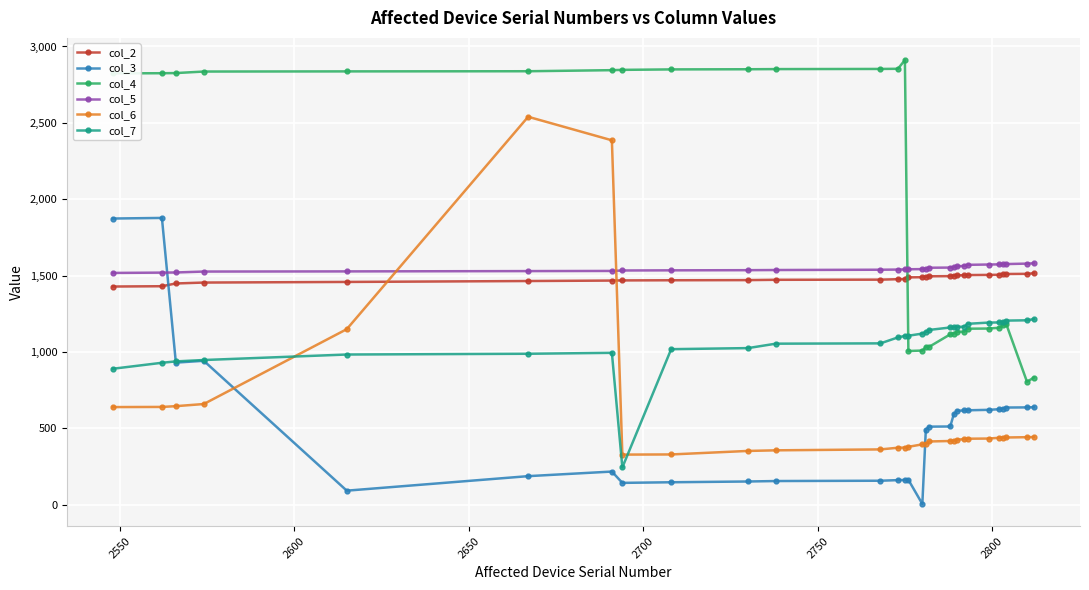

What is the sum of all col_3 values?

15132